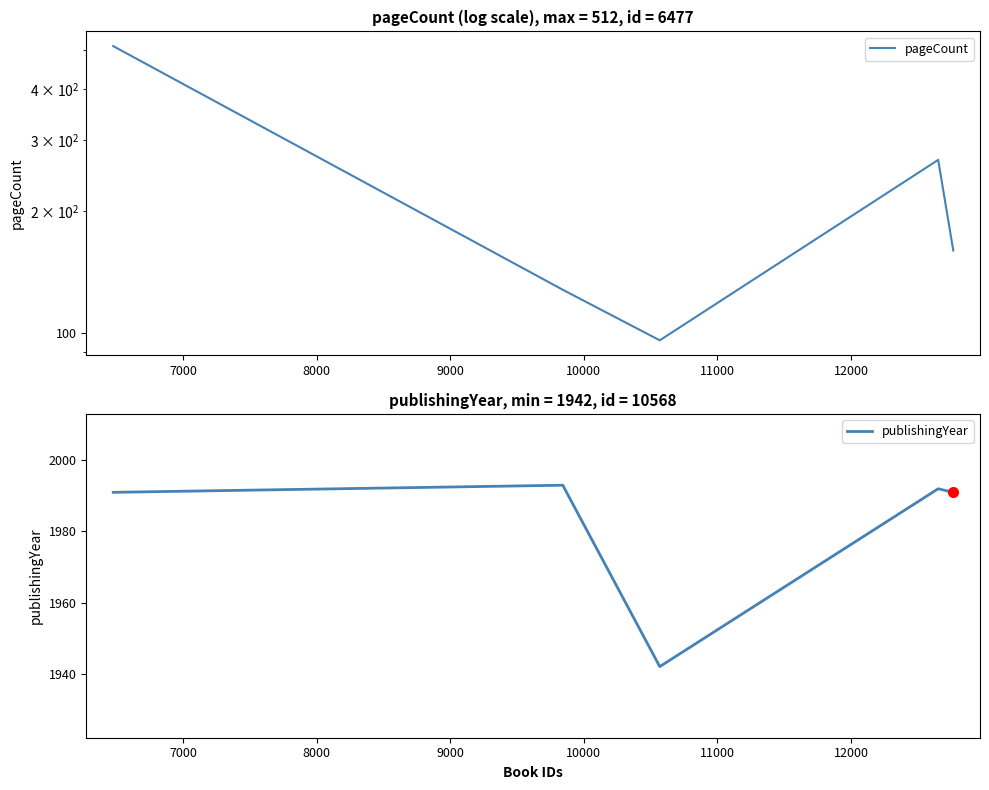

True or false: publishingYear has a value of 1350 at 8000.

False